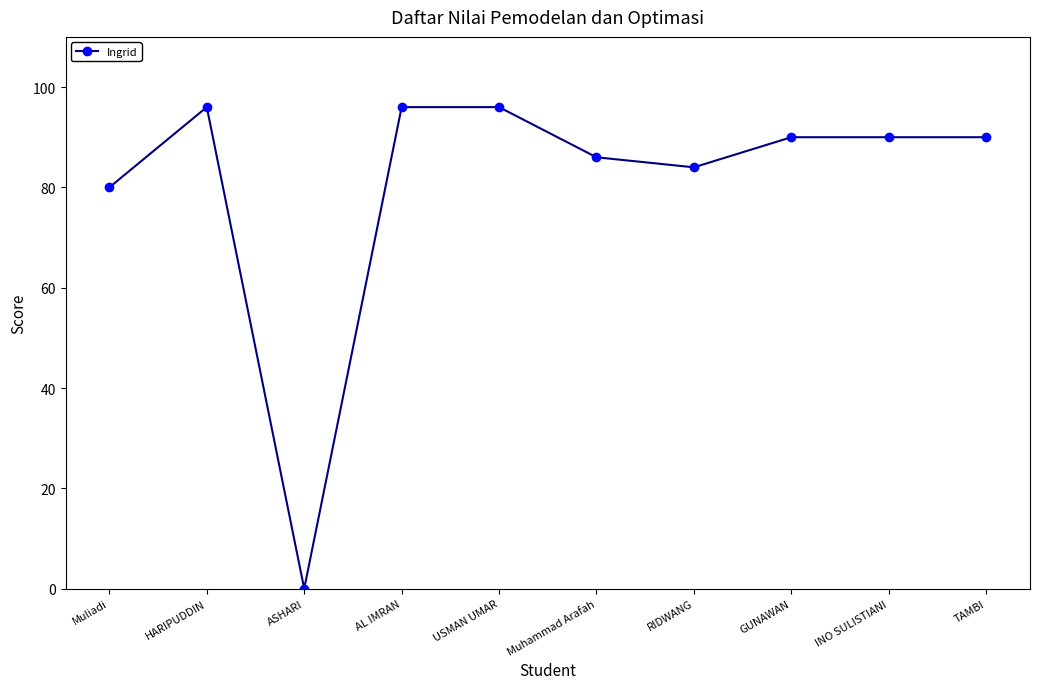

Where is the first local minimum?

ASHARI